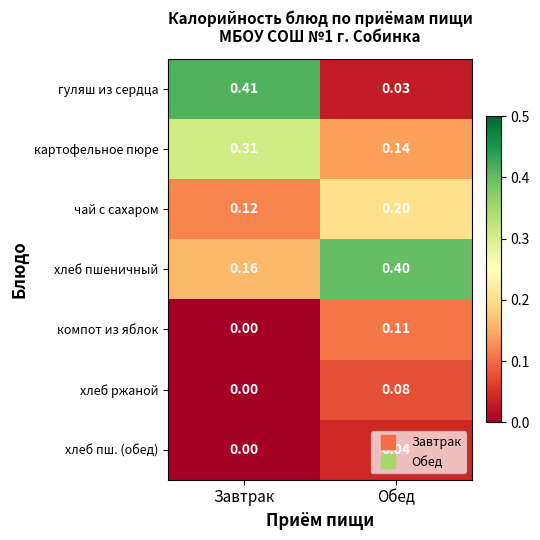

What is the total value across all series at Обед?

1.0